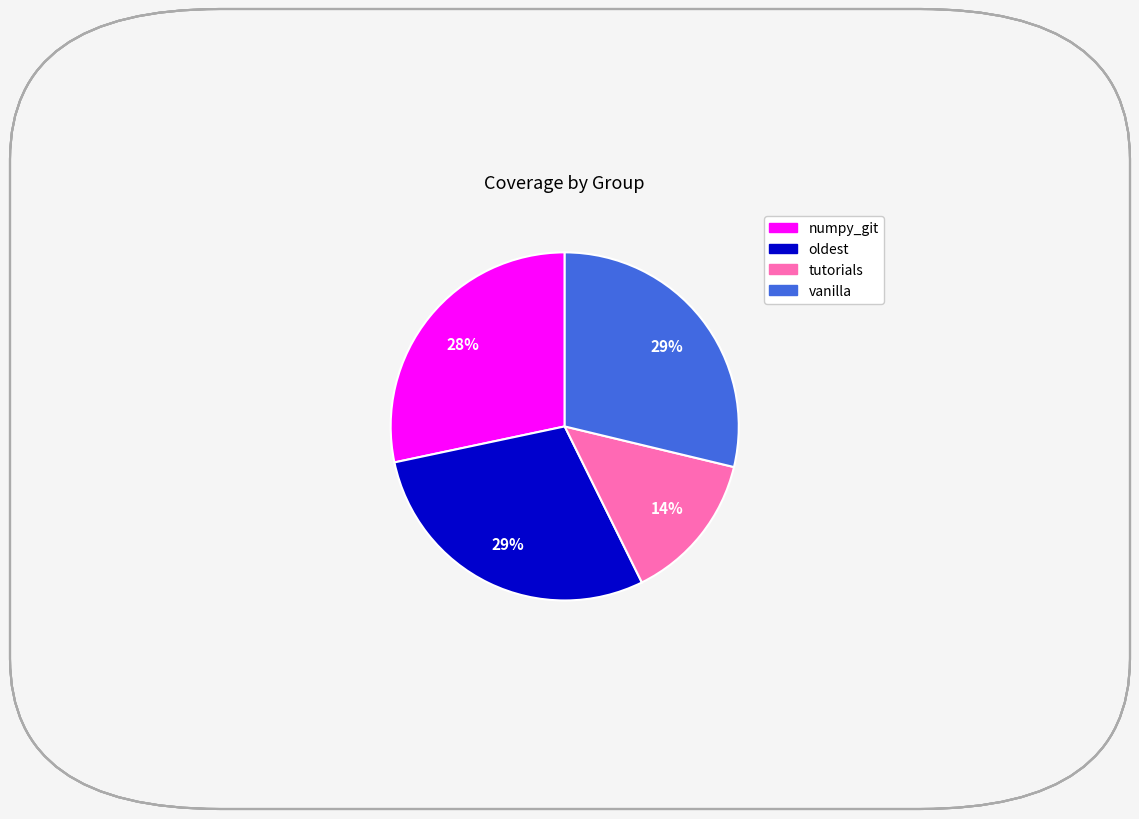

Count the number of slices in the pie.

4